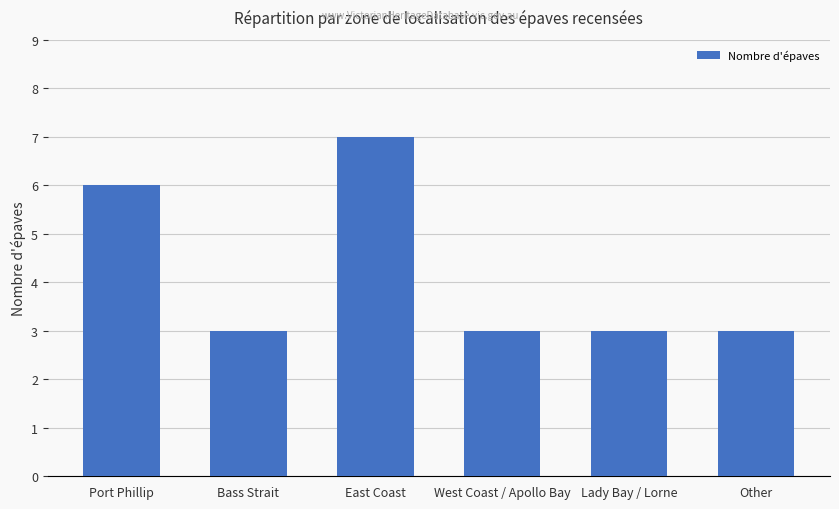

Reading left to right, list all the values displayed in this chart.

6	3	7	3	3	3